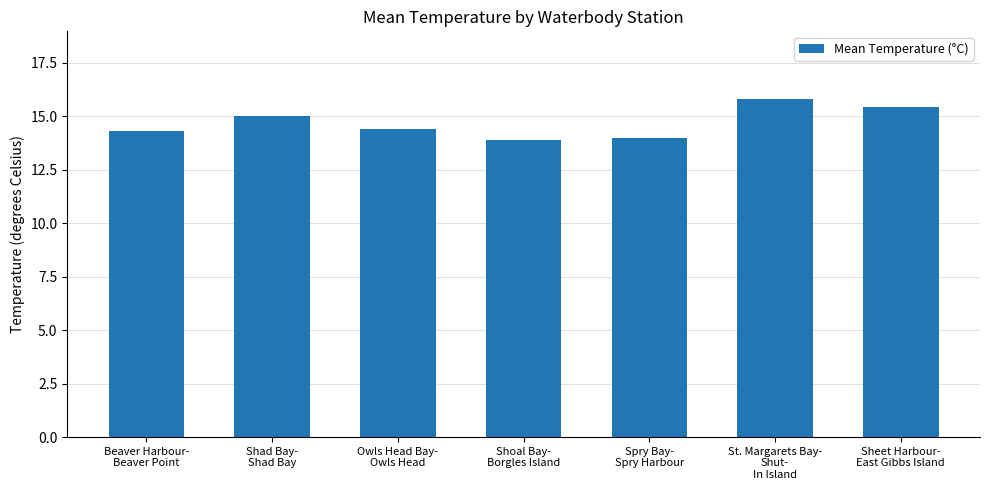

What is the difference between the maximum and minimum values?

1.9